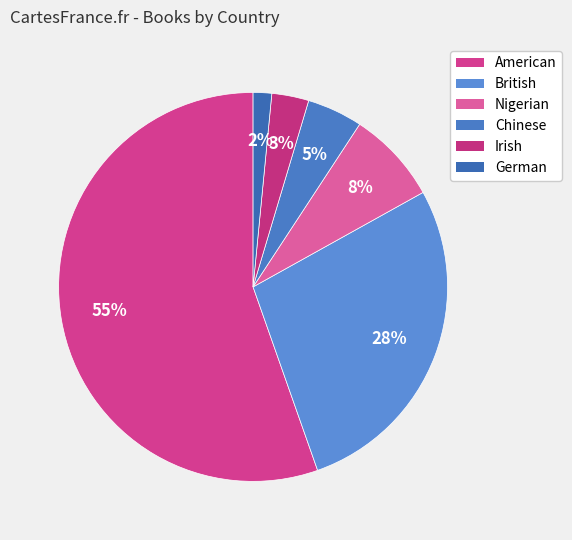

What portion of the pie excludes Nigerian?

92.3%